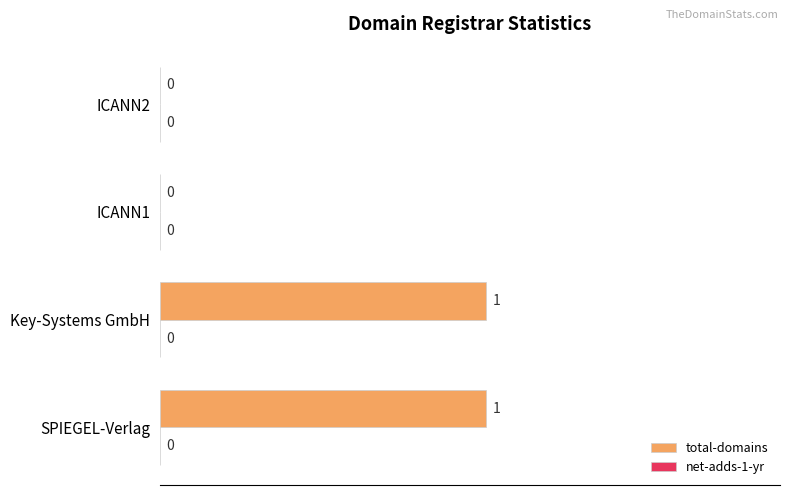

Reading bottom to top, transcribe all the data shown in this chart.

SPIEGEL-Verlag=1	Key-Systems GmbH=1	ICANN1=0	ICANN2=0